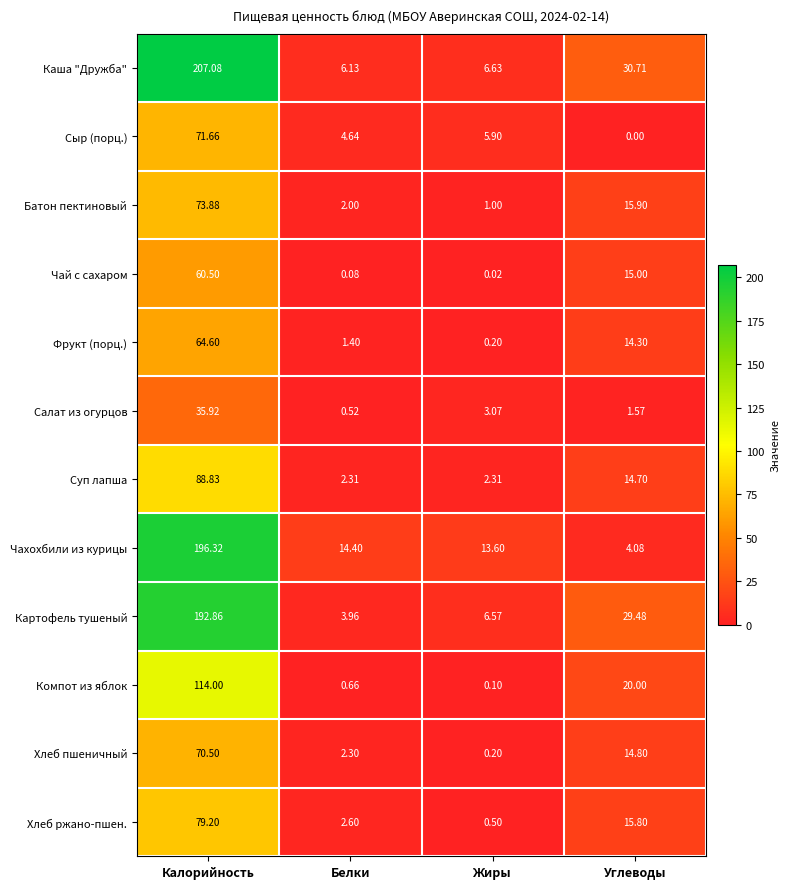

Which series has the largest total across all categories?

Каша "Дружба"